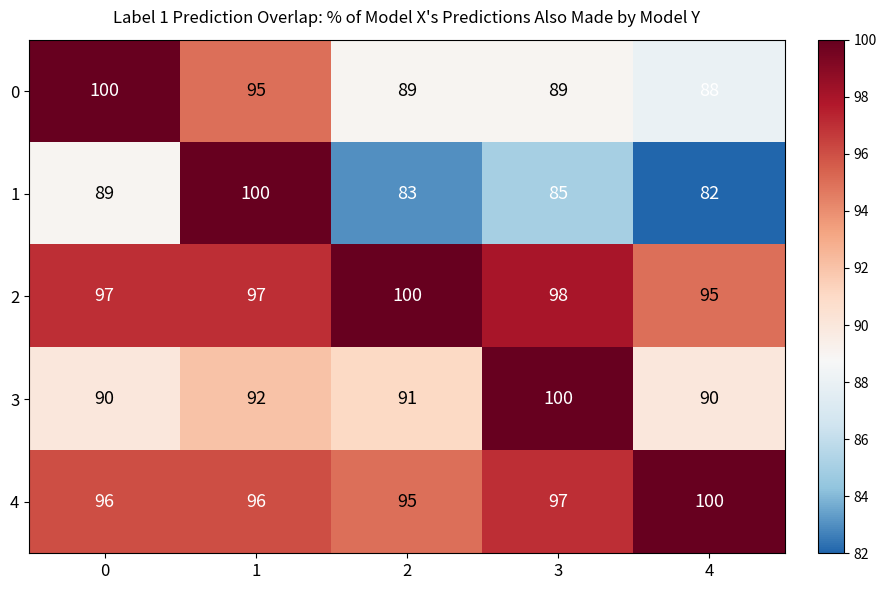

What is the difference between the maximum and second lowest values in the 1 series?

17